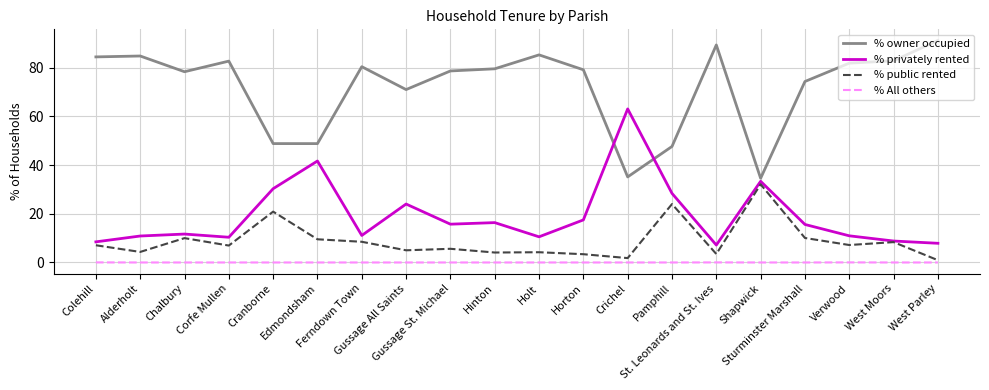

Rank the series by their maximum value, from highest to lowest.

% owner occupied, % privately rented, % public rented, % All others